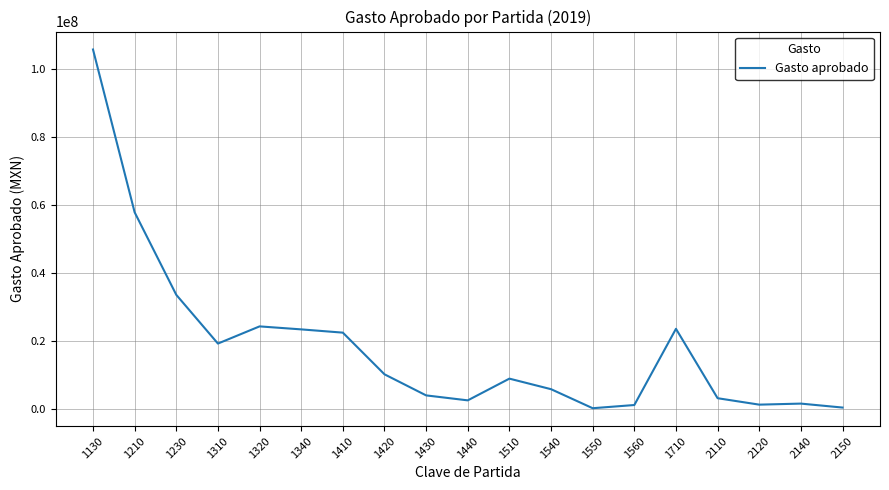

Between 1310 and 1440, which is larger?

1310